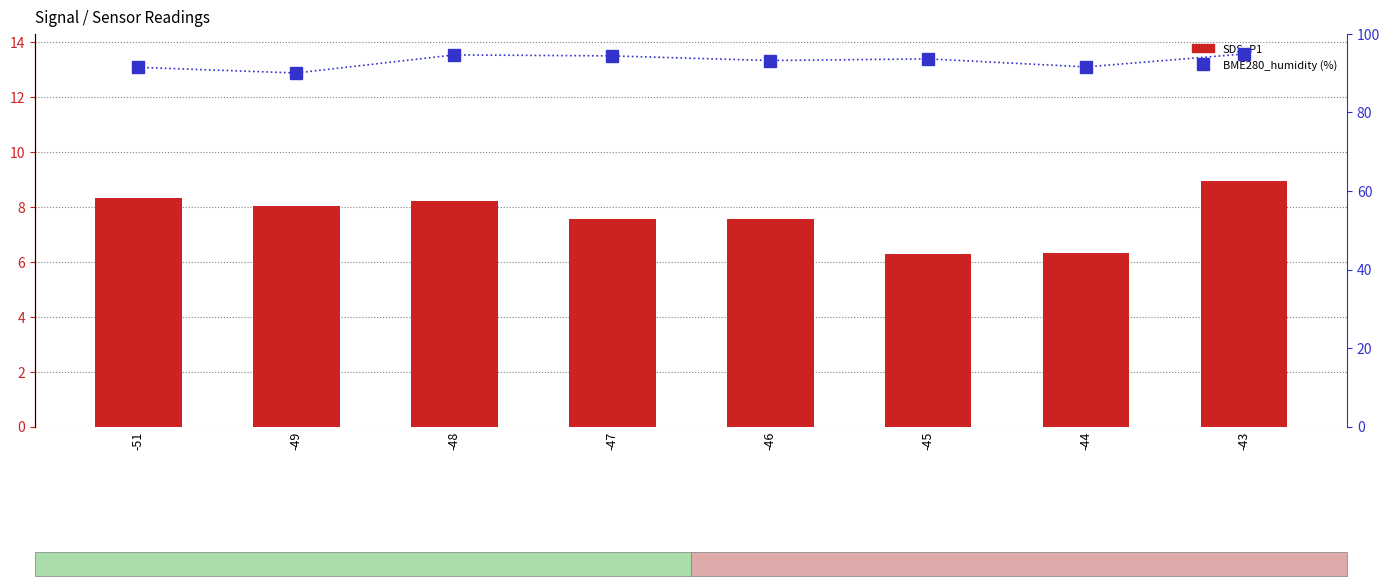

Are the bars grouped side by side (vs. stacked)?

Yes